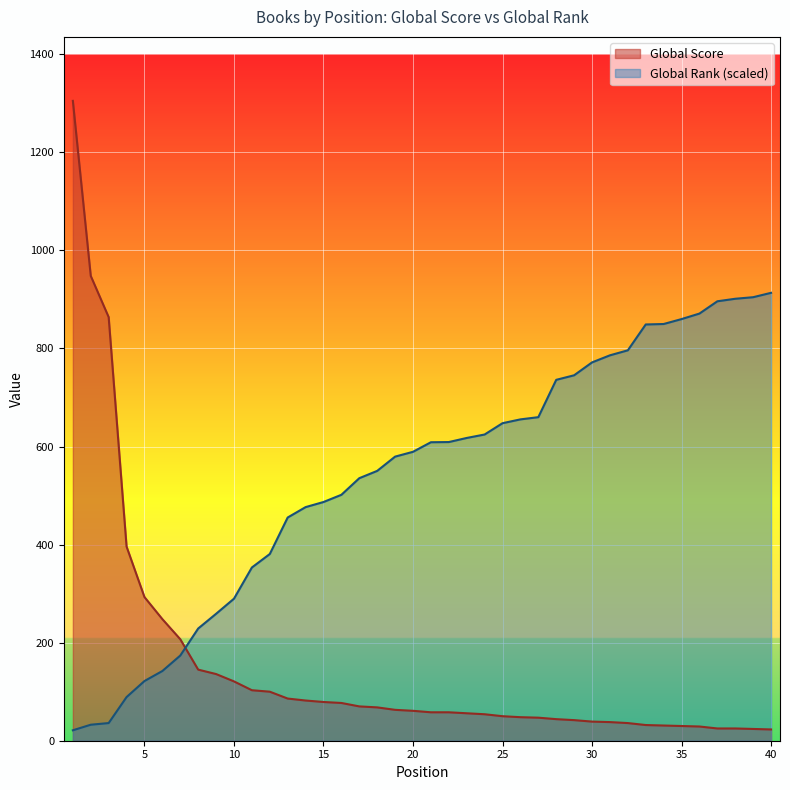

What is the difference between the Global Score values at 16 and 26?

29.0